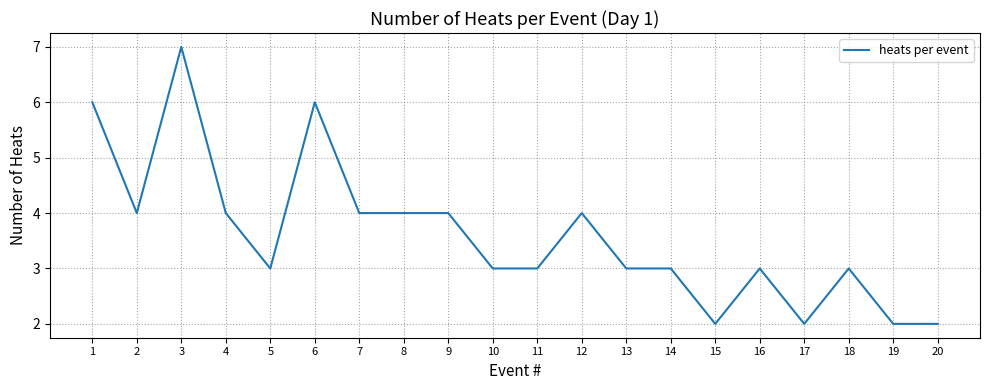

What value does the data have at 5?

3